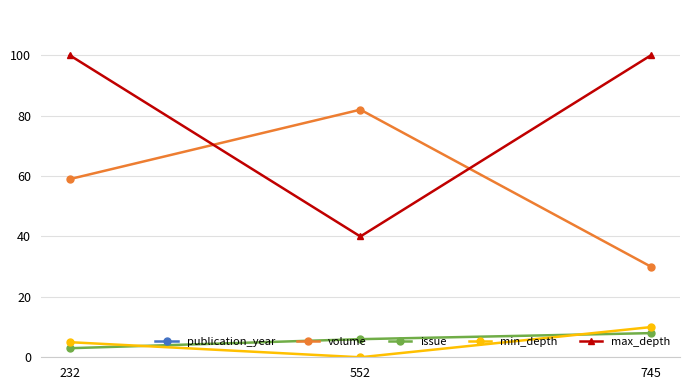

Does the chart display data point markers on the line(s)?

Yes